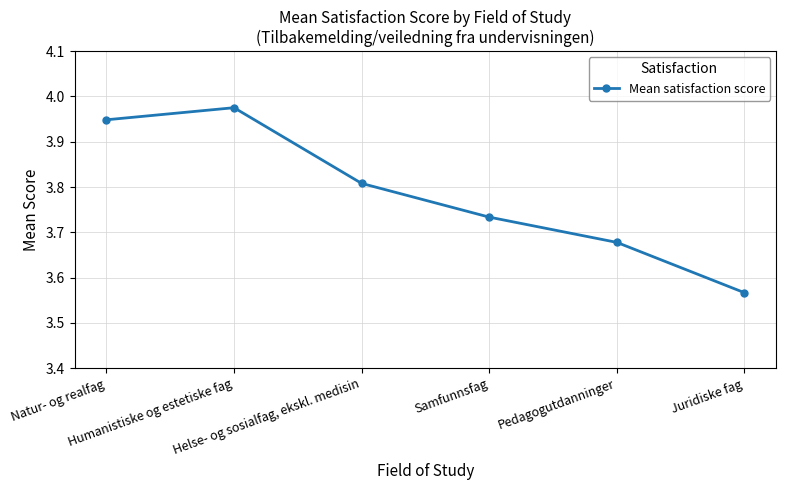

True or false: the data has more than 2 interior local peaks.

False